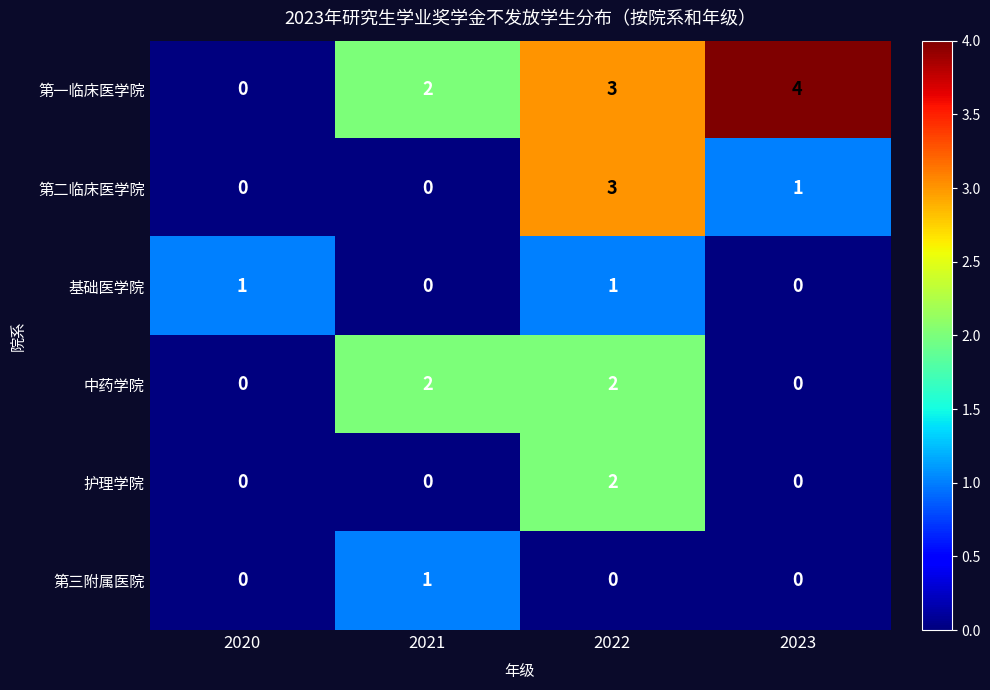

What is the greatest value displayed?

4